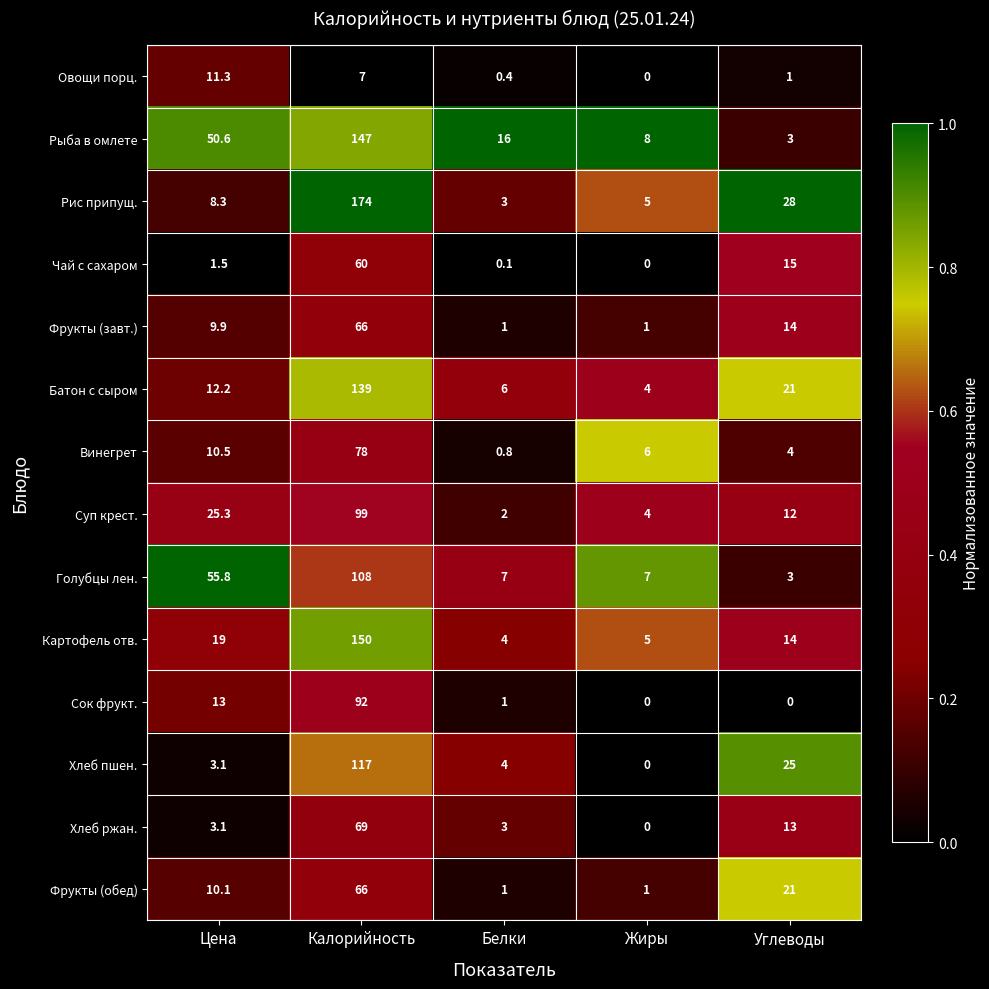

Which series has the largest range (max minus min)?

Рис припущ.